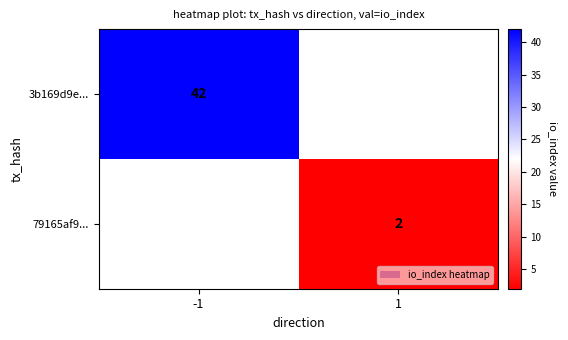

The value of 79165af9... at 1 is 2. True or false?

True